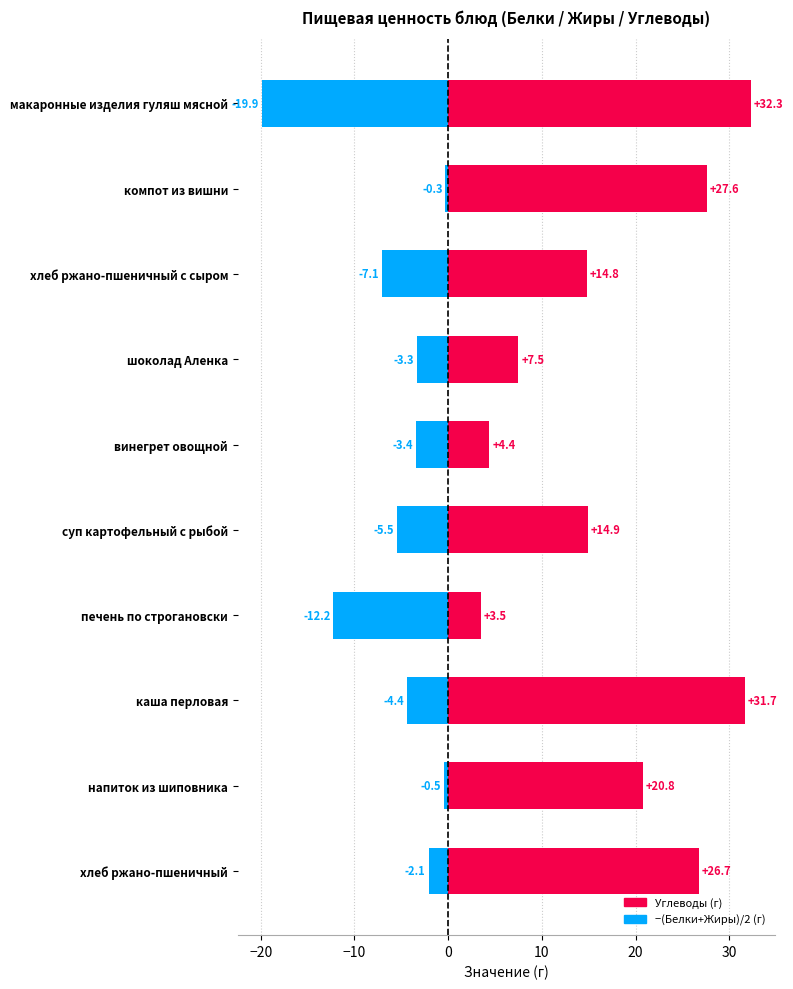

What is the difference between the second highest and second lowest values in the −(Белки+Жиры)/2 series?

11.8